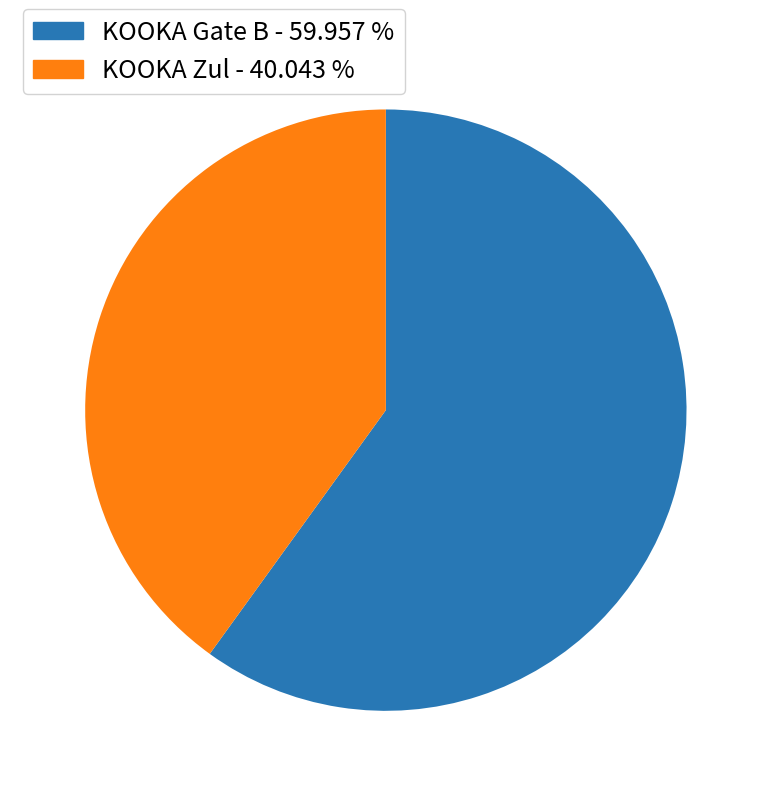

Rank the categories by value from lowest to highest.

KOOKA Zul, KOOKA Gate B